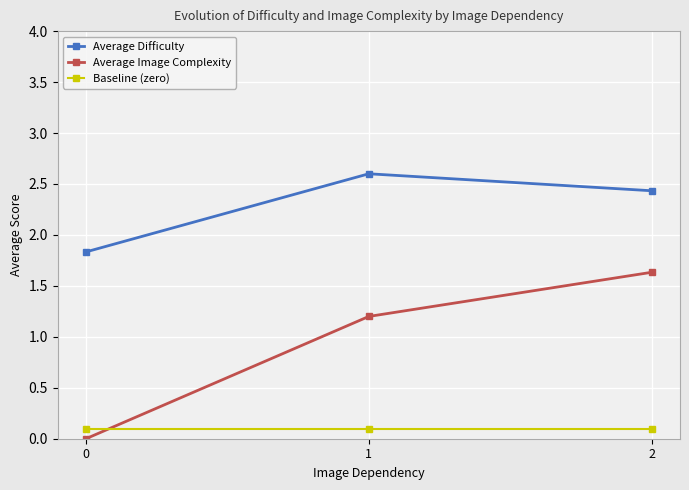

Is it true that Average Image Complexity equals 0.9 at 2?

False